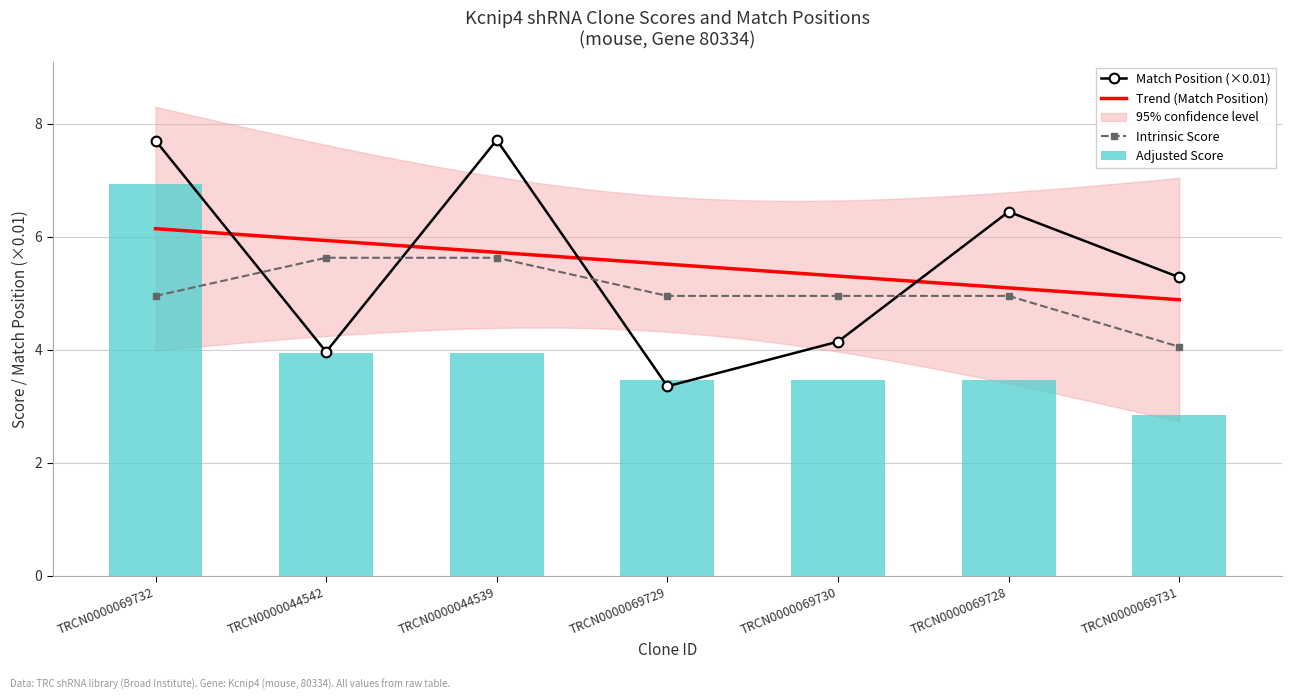

Reading left to right, transcribe all the data shown in this chart.

Match Position: TRCN0000069732=7.7	TRCN0000044542=4.0	TRCN0000044539=7.7	TRCN0000069729=3.4	TRCN0000069730=4.1	TRCN0000069728=6.4	TRCN0000069731=5.3
Adjusted Score: TRCN0000069732=6.9	TRCN0000044542=3.9	TRCN0000044539=3.9	TRCN0000069729=3.5	TRCN0000069730=3.5	TRCN0000069728=3.5	TRCN0000069731=2.8
Intrinsic Score: TRCN0000069732=5.0	TRCN0000044542=5.6	TRCN0000044539=5.6	TRCN0000069729=5.0	TRCN0000069730=5.0	TRCN0000069728=5.0	TRCN0000069731=4.0